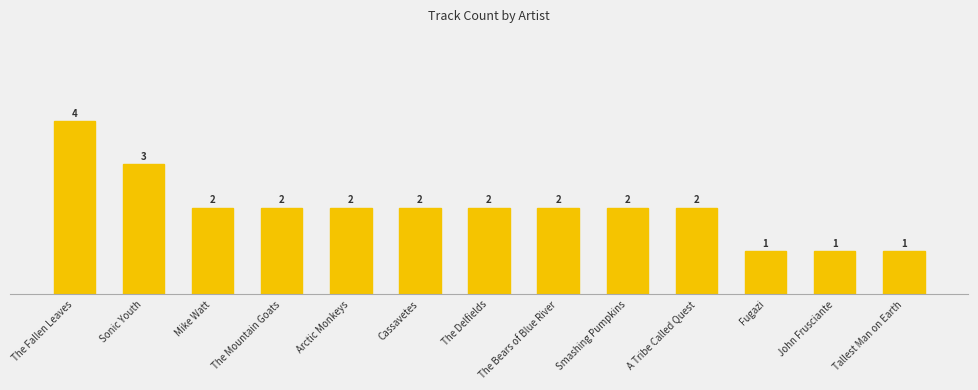

How many values are below 2?

3